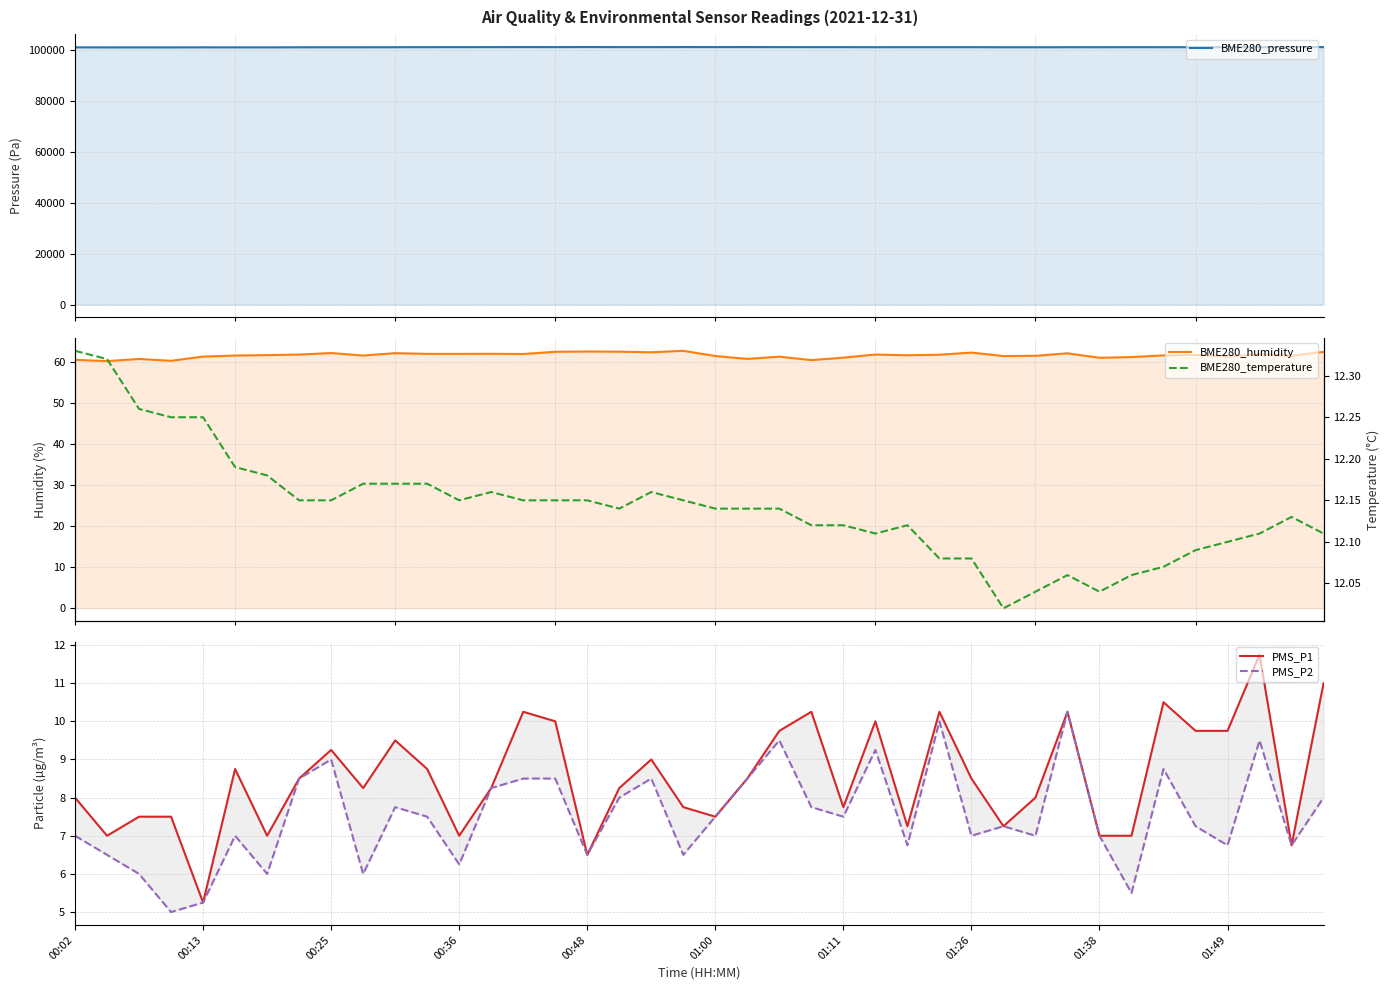

What is the sum of all BME280_humidity values?

2468.7